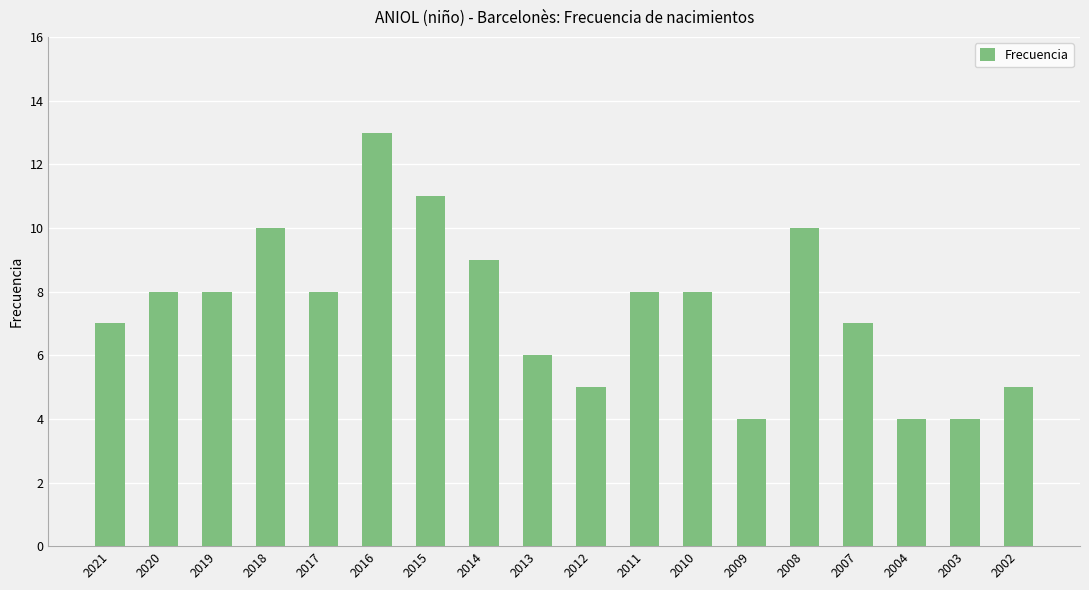

Approximately how many times larger is the value at 2007 compared to 2002?

1.4